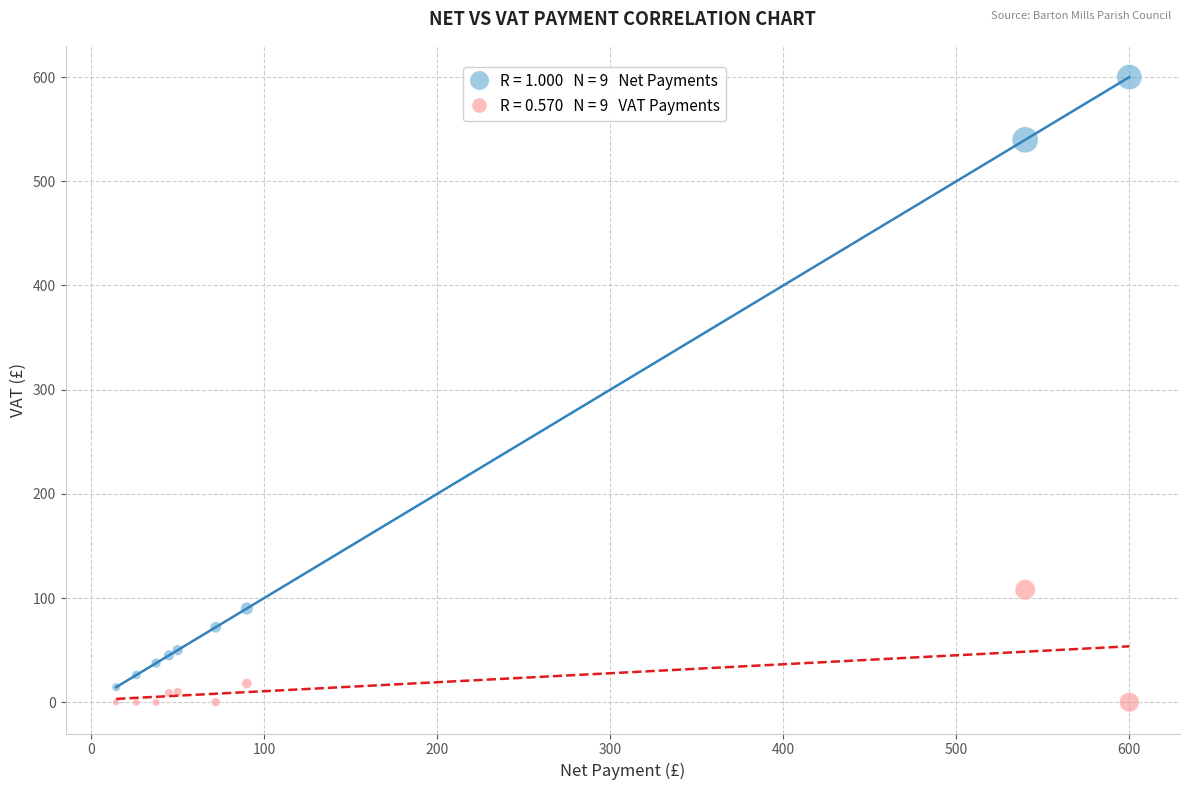

Across all series, what Y value is closest to 300?

108.0